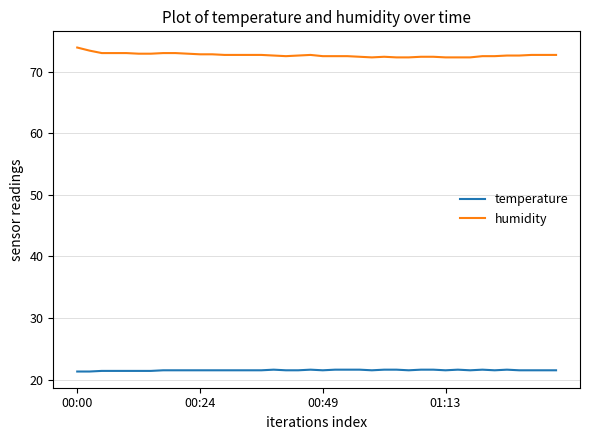

Which series has the largest total across all categories?

humidity